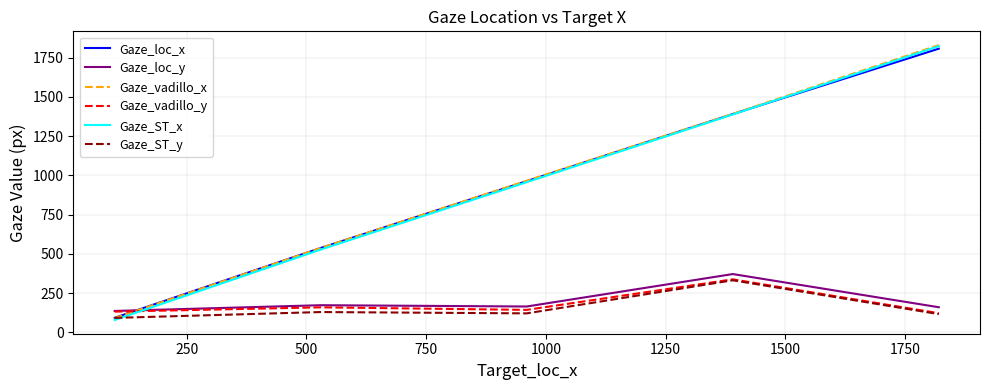

What are all the series names shown in the legend?

Gaze_loc_x, Gaze_loc_y, Gaze_vadillo_x, Gaze_vadillo_y, Gaze_ST_x, Gaze_ST_y